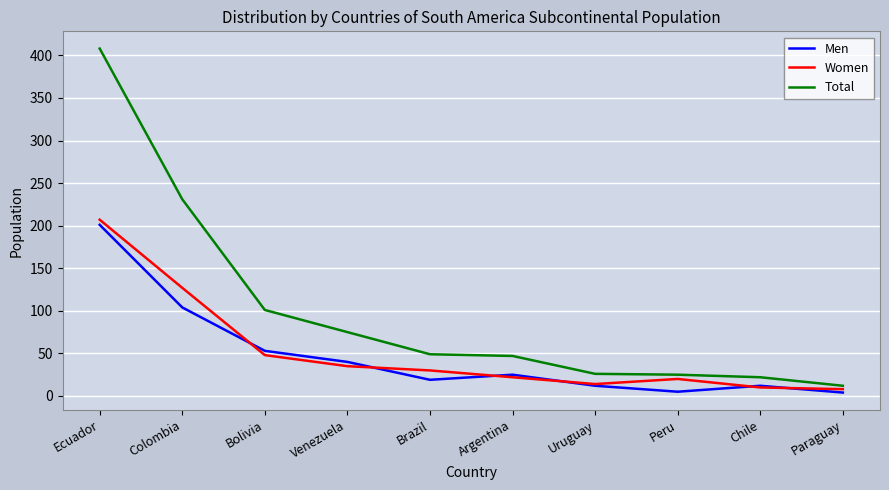

List the series in order of their peak value, lowest first.

Men, Women, Total